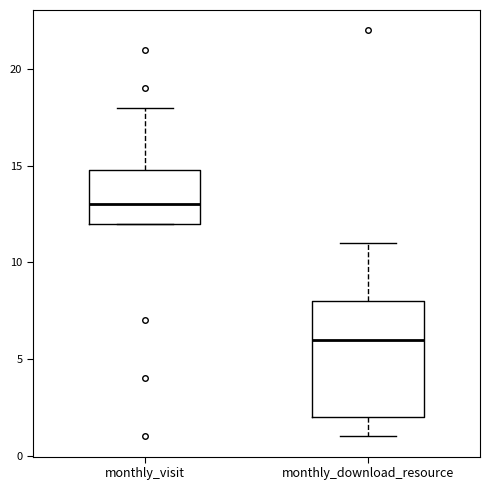

Reading left to right, read every box against the y-axis: the position of its median line, the range the box covers, and the ends of its whiskers. The values are not printed on the chart, so give them approximately, as read against the axis.

monthly_visit: median 13, box 12 to 15, whiskers 12 to 18
monthly_download_resource: median 6, box 2 to 8, whiskers 1 to 11